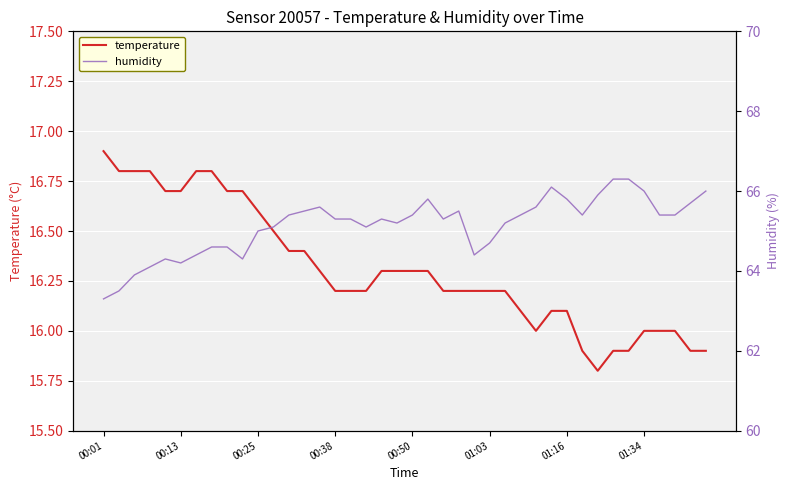

How many lines are shown in the chart?

2